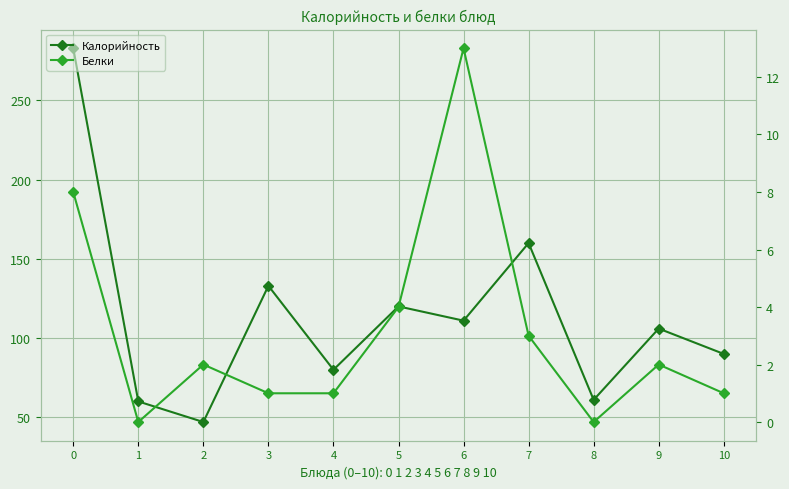

Rank the series at 3 from lowest to highest value.

Белки, Калорийность